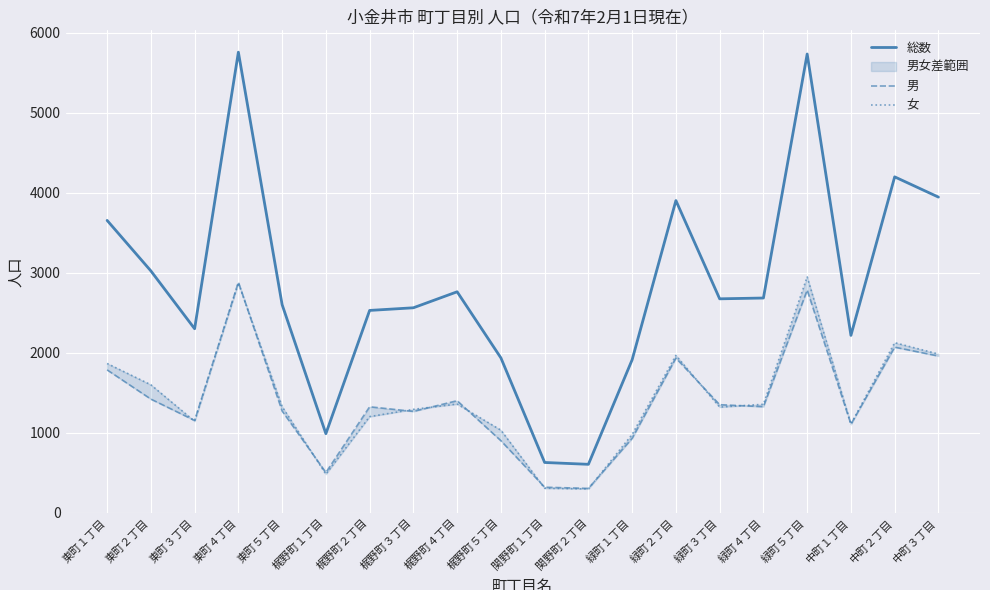

Read the 女 value at 梶野町５丁目, to the nearest 100.

1000